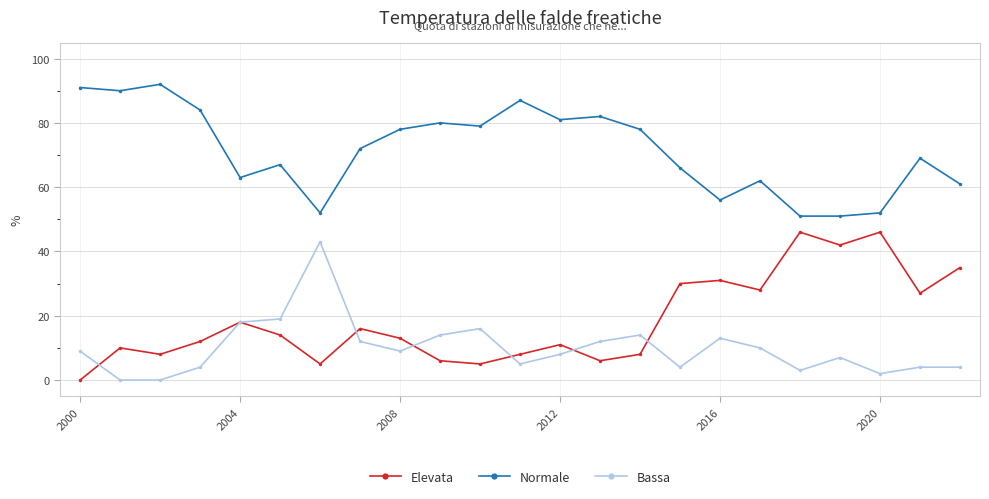

What is the maximum value for Bassa?

43